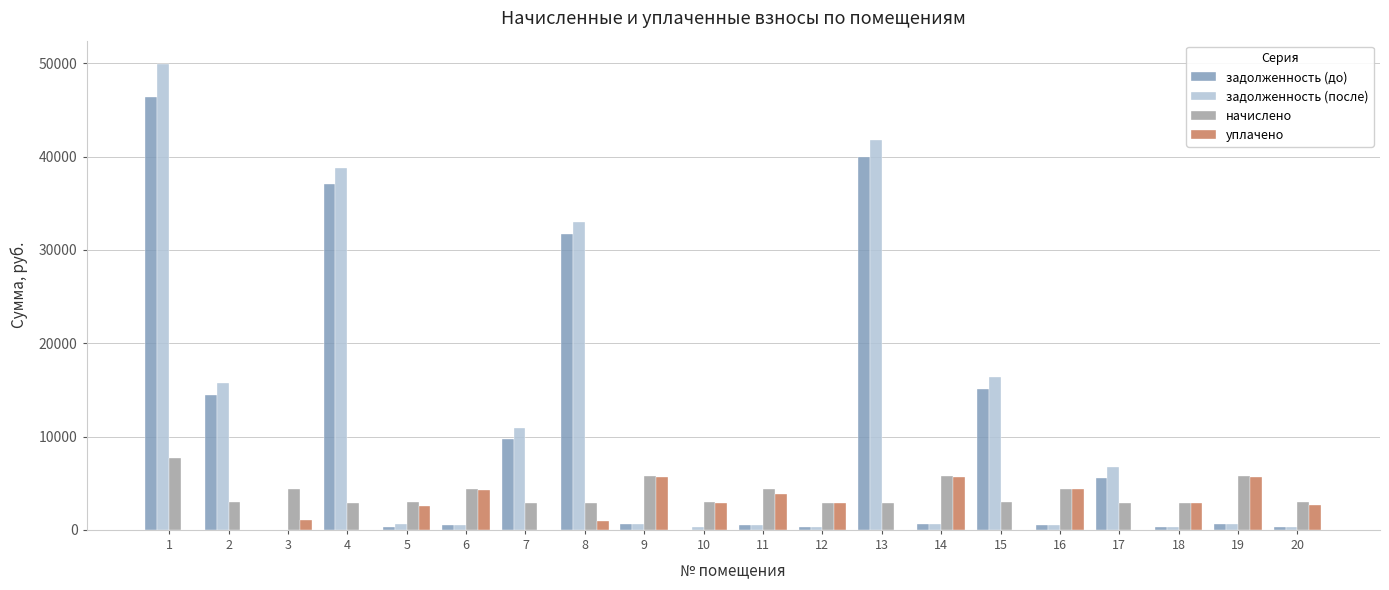

Is the value of уплачено at 13 greater than the value of задолженность (до) at 2?

No